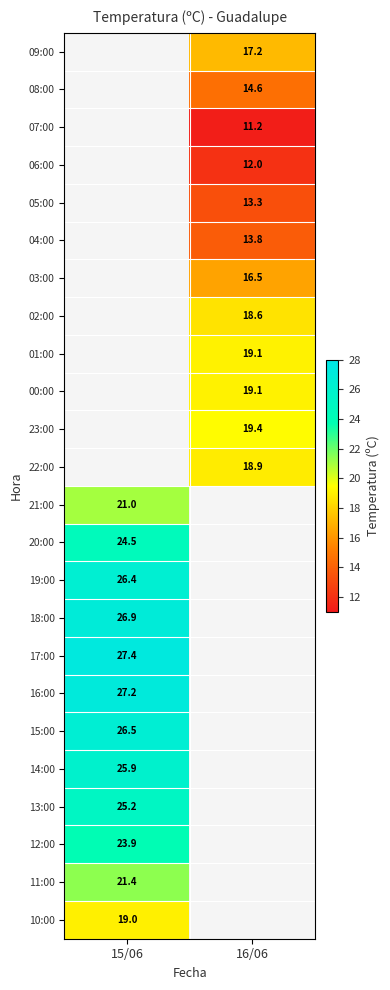

Is it true that 07:00 equals 2.3 at 16/06?

False